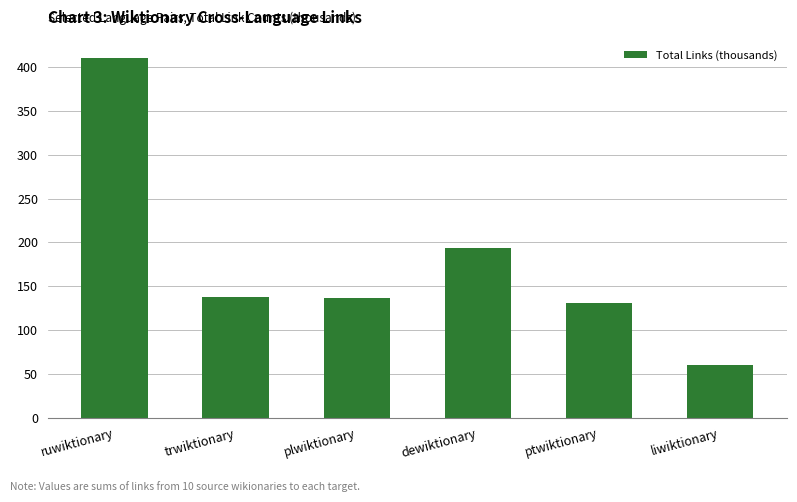

The value at liwiktionary is 33.5. True or false?

False